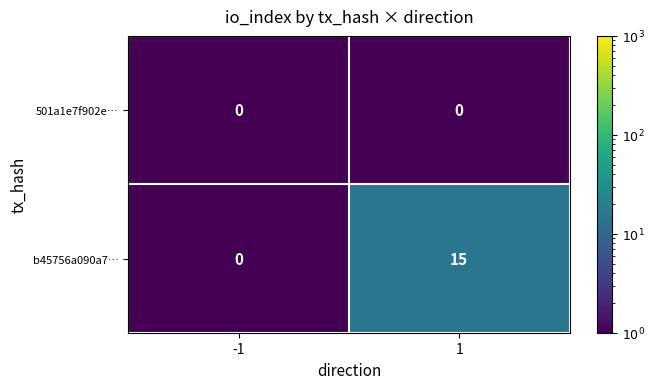

What is the highest value of the b45756a090a7… series?

15